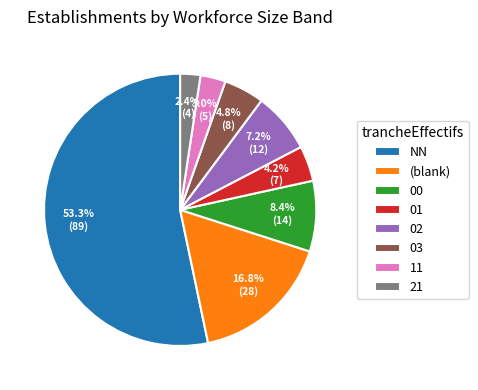

Do 00 and (blank) together represent more than half of the pie?

No